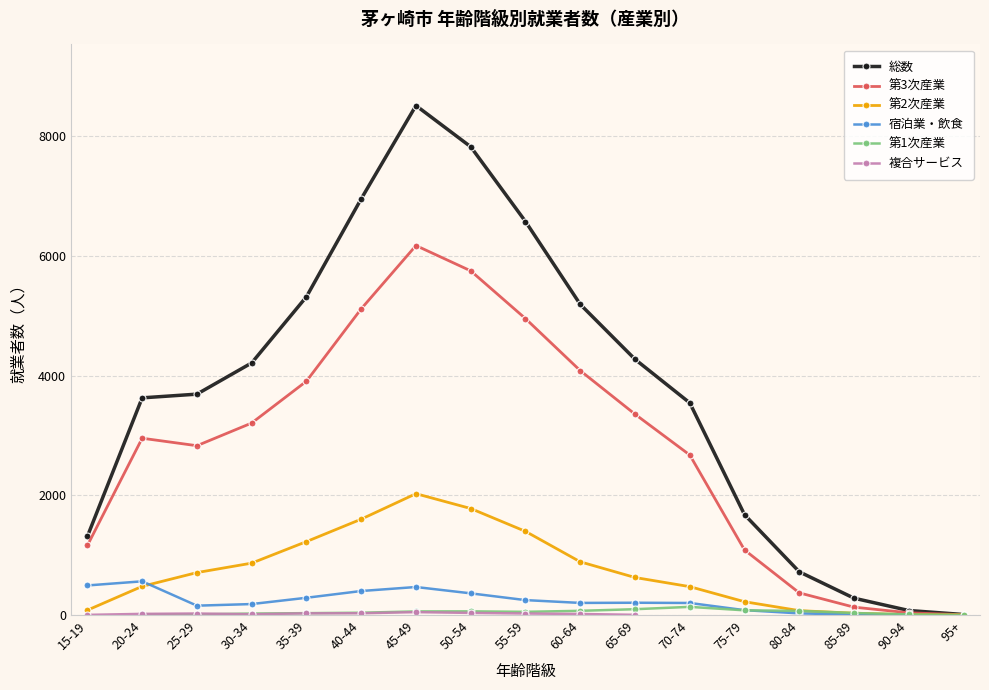

True or false: 総数 and 宿泊業・飲食 intersect in this chart.

False